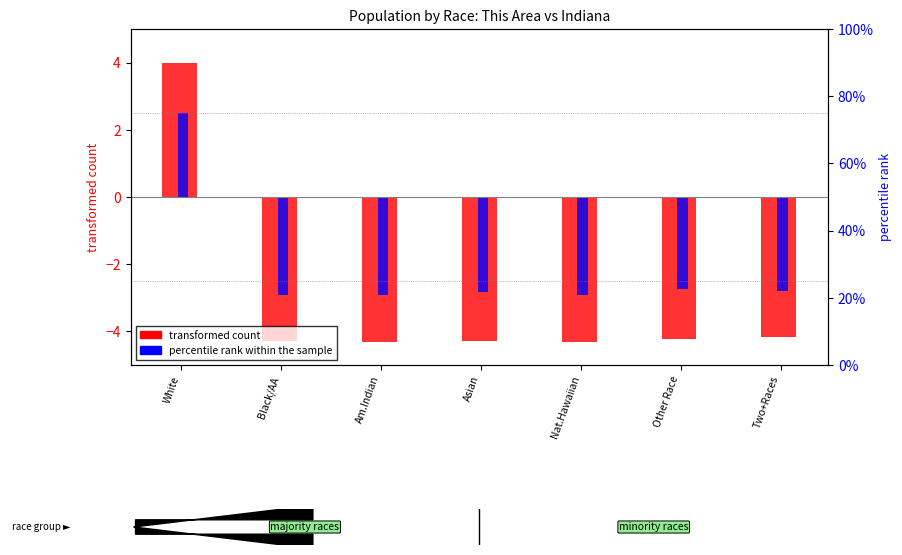

Between Asian and Two+Races, which series saw the biggest shift?

transformed count